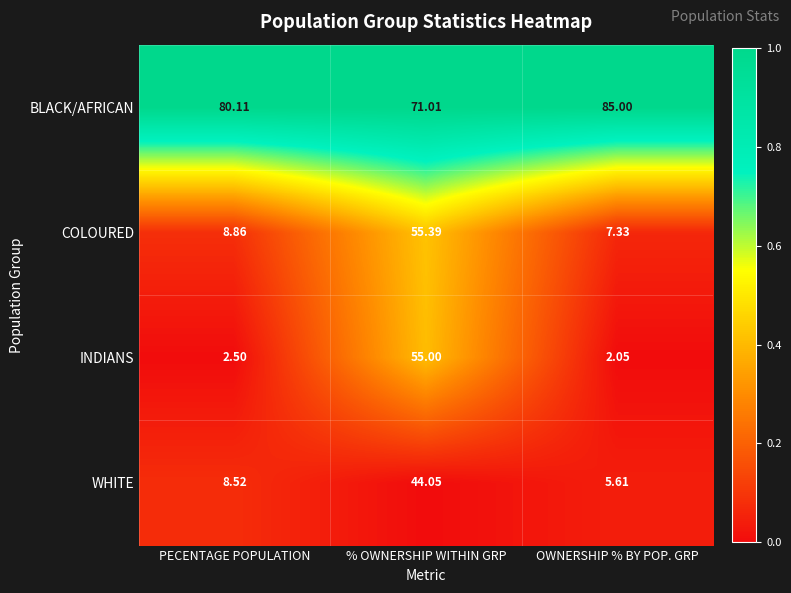

Count the number of categories in the chart.

3